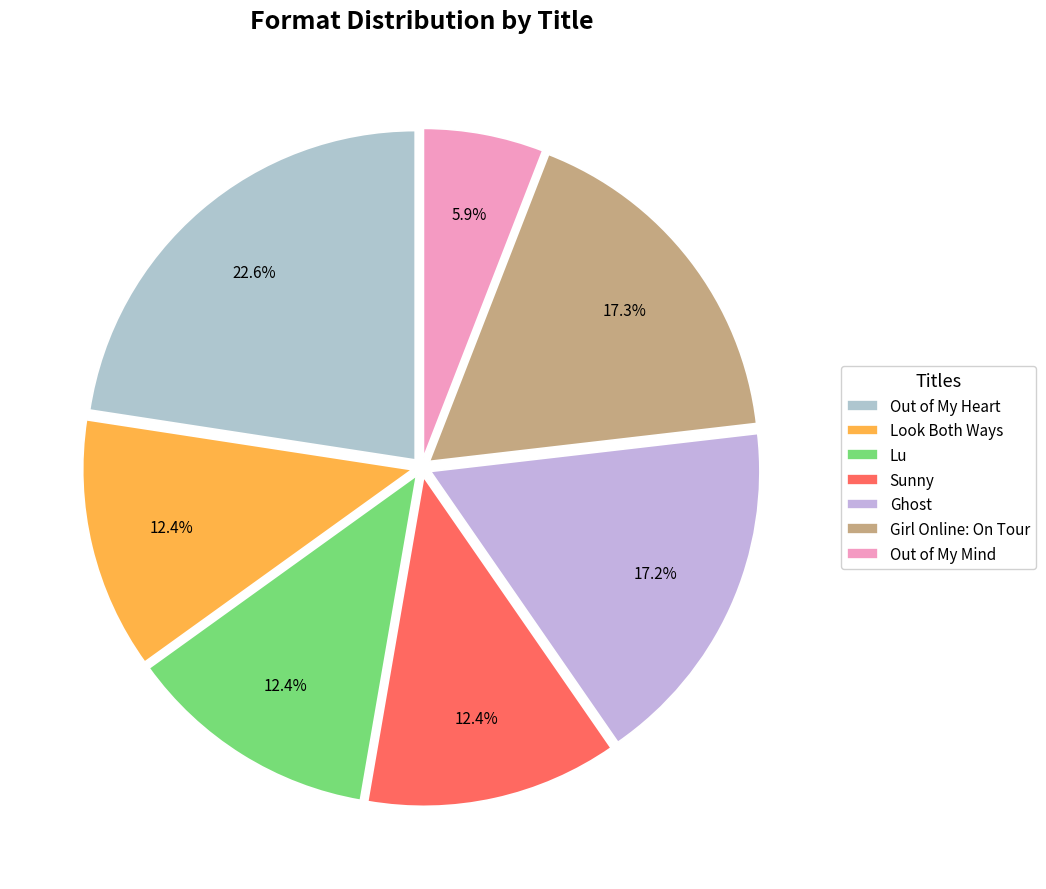

To the nearest percent, what is the combined percentage of Out of My Mind and Look Both Ways?

18%